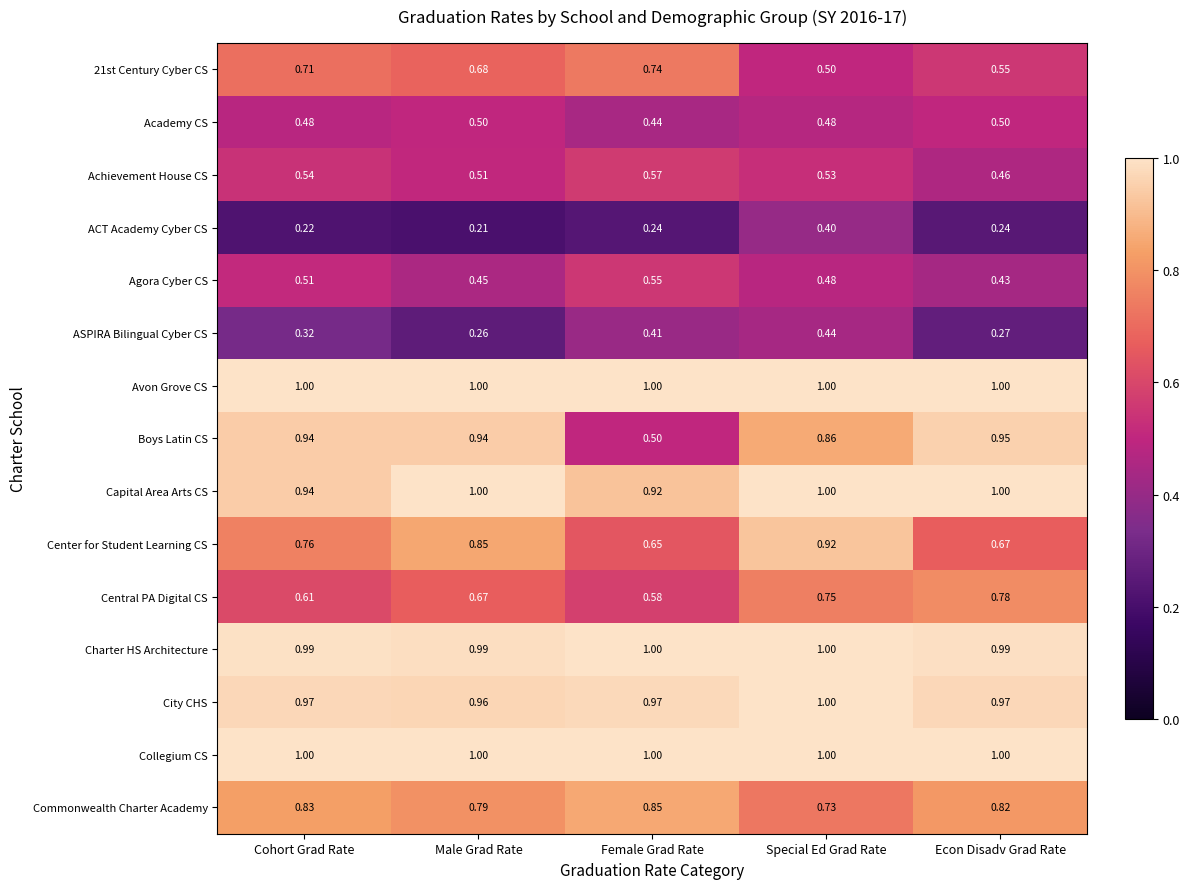

Where is Central PA Digital CS nearest to the value 0?

Female Grad Rate